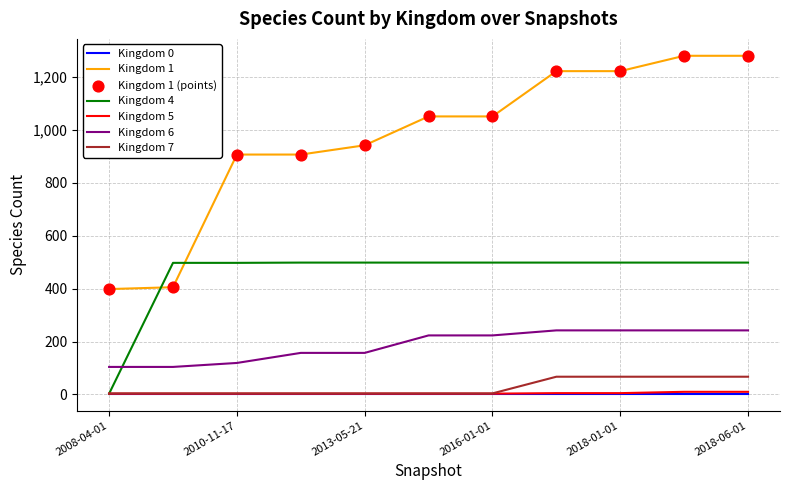

Which series has the largest total across all categories?

Kingdom 1